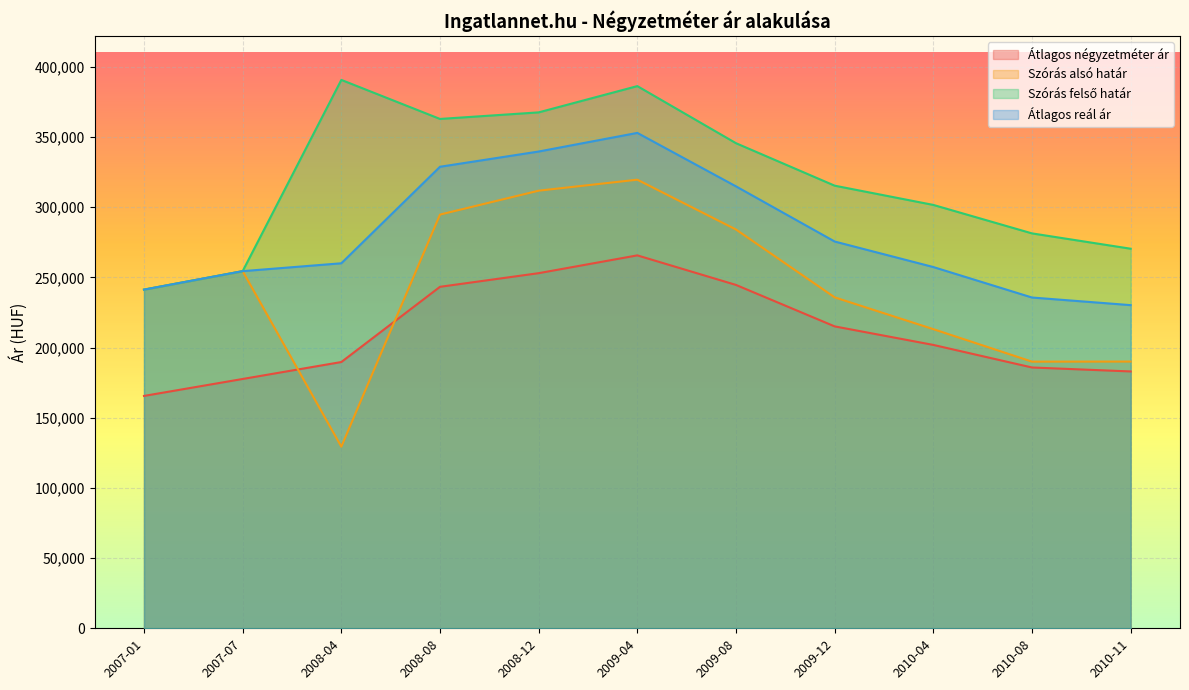

True or false: Átlagos reál ár has more than 1 points higher than both neighbors.

False